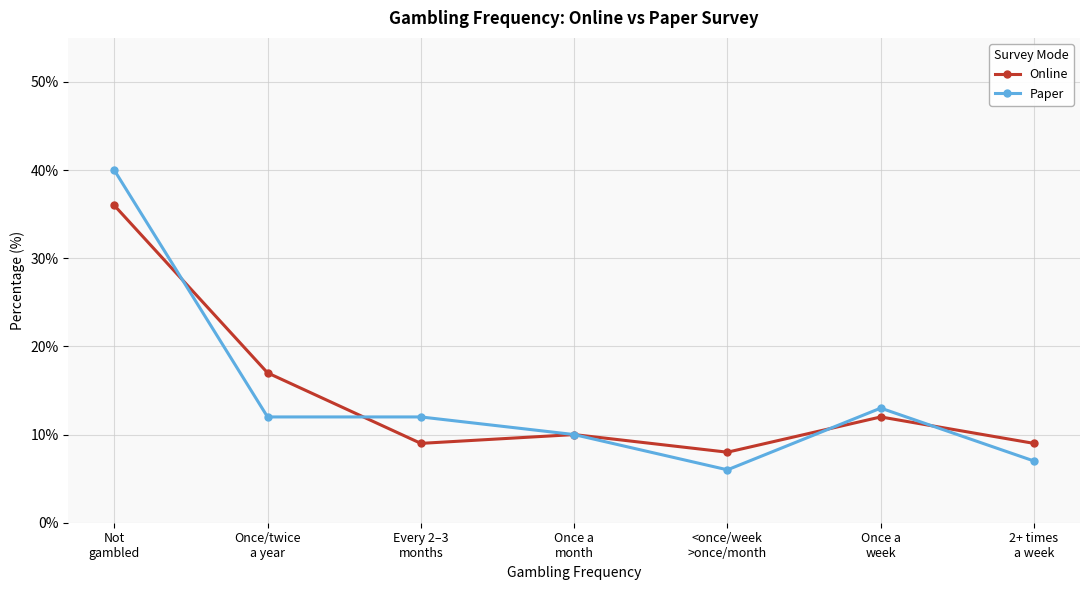

What is the maximum value shown in the chart?

40